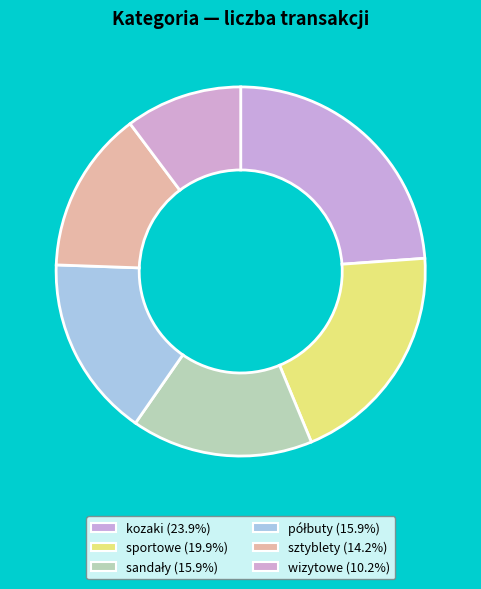

Does any single category account for the majority?

No